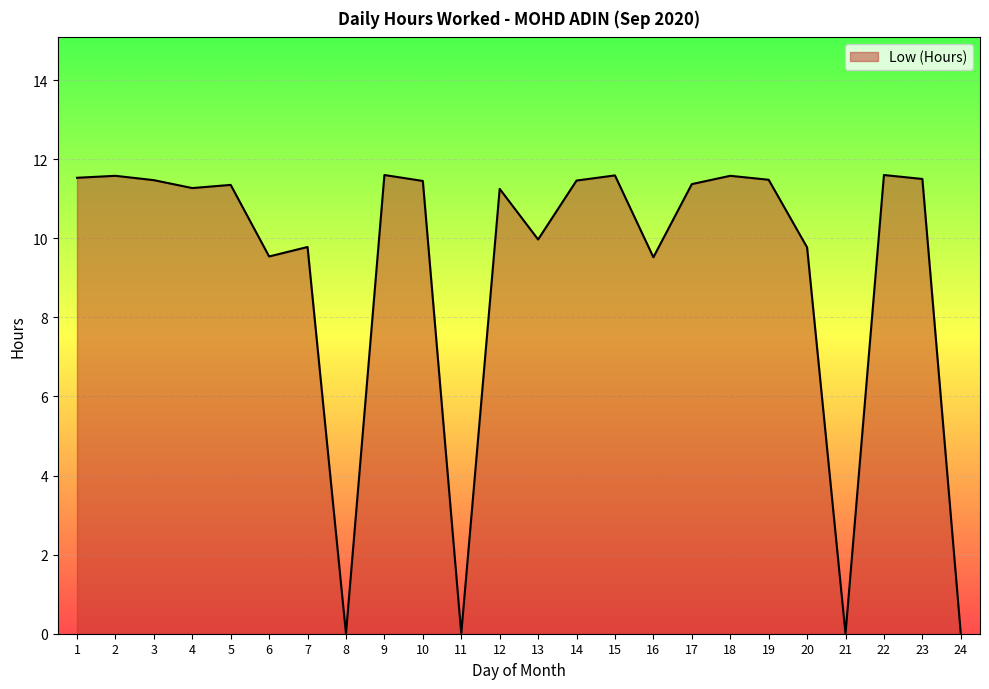

What is the maximum value shown in the chart?

11.6